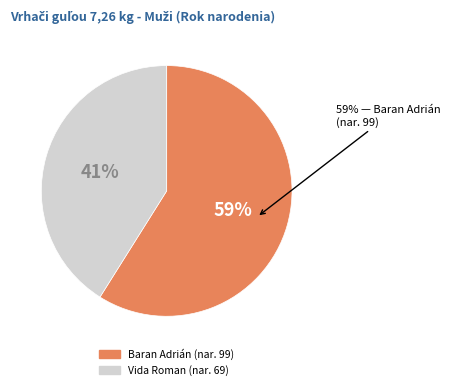

To the nearest percent, what is the difference between the largest and smallest slice percentages?

18%